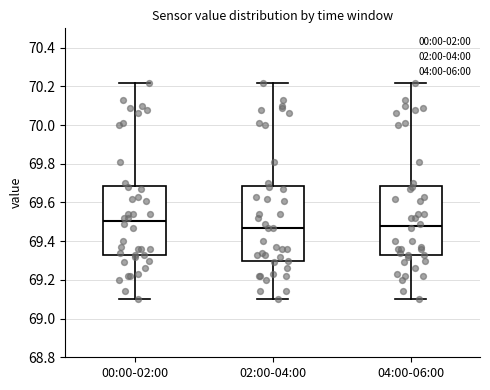

Reading left to right, transcribe this box plot: for each box, give where its median line is, the range the box spans, and where its two whiskers end, as read against the y-axis. The values are not printed on the chart, so give them approximately, as read against the axis.

00:00-02:00: median 69.50, box 69.32 to 69.68, whiskers 69.10 to 70.22
02:00-04:00: median 69.48, box 69.30 to 69.68, whiskers 69.10 to 70.22
04:00-06:00: median 69.48, box 69.32 to 69.68, whiskers 69.10 to 70.22